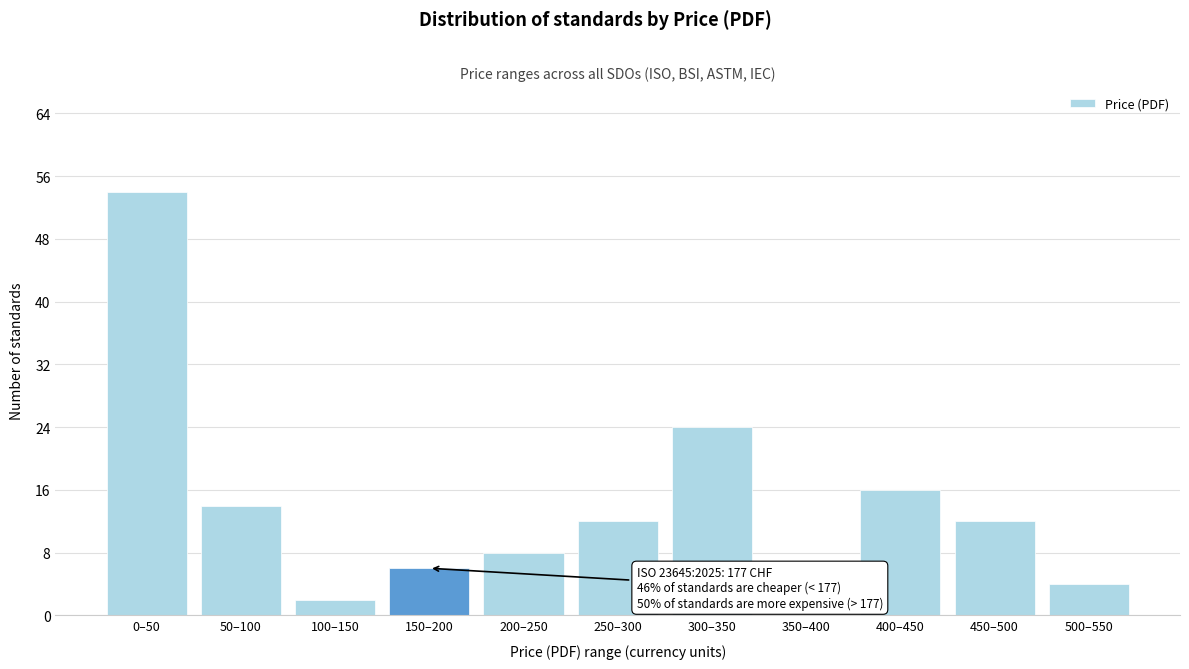

Reading left to right, extract all data points from this chart.

0–50=54	50–100=14	100–150=2	150–200=6	200–250=8	250–300=12	300–350=24	350–400=0	400–450=16	450–500=12	500–550=4